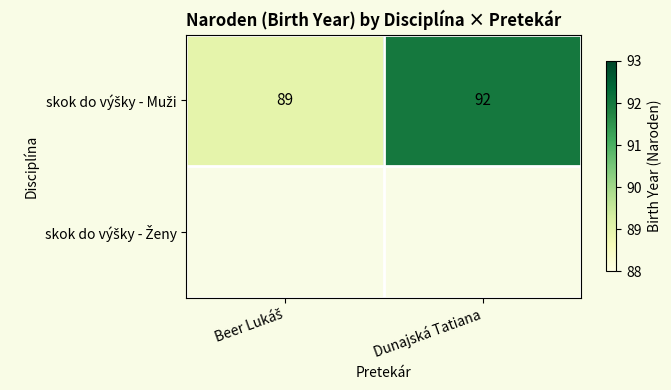

How many data points does each series have?

2